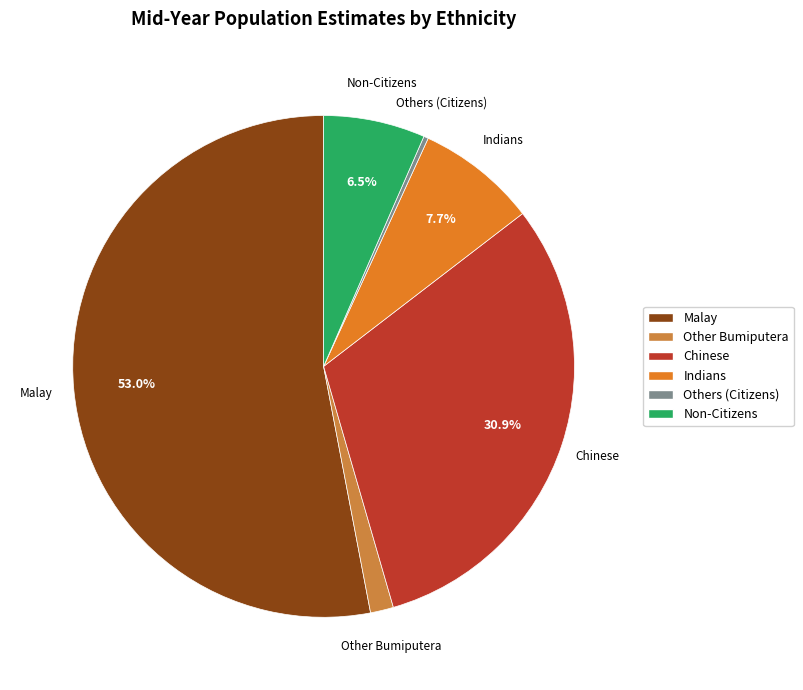

What percentage is the Indians slice, to the nearest percent?

8%